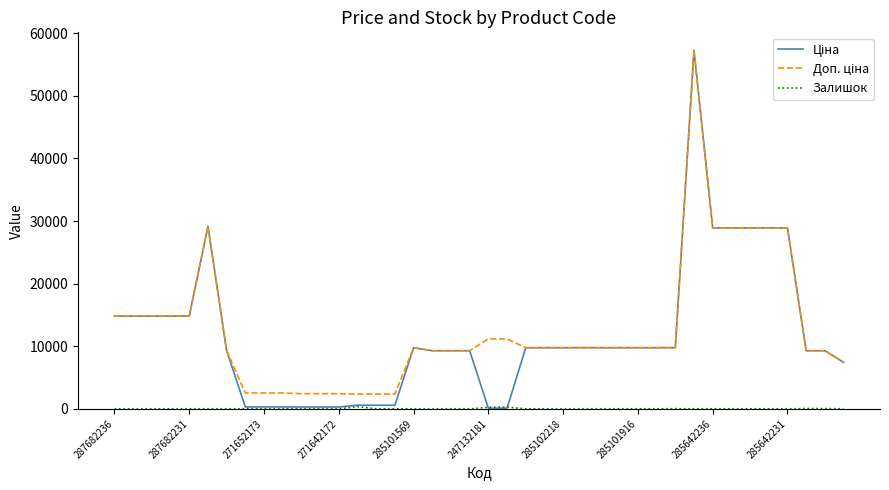

What is the maximum value shown in the chart?

57258.0